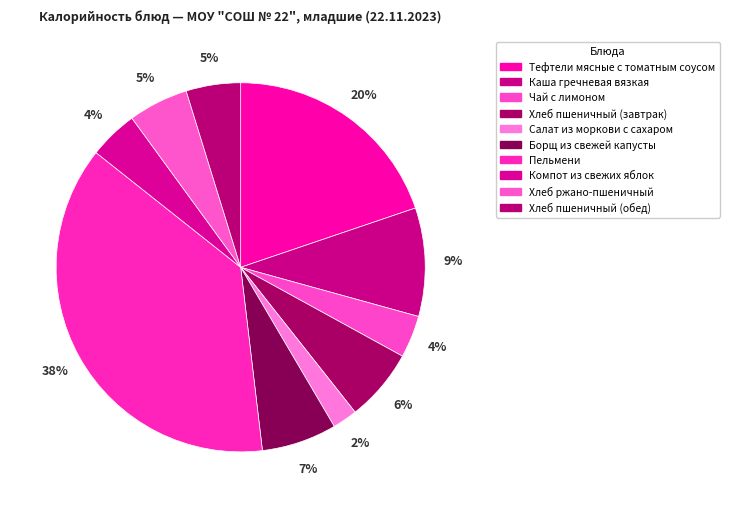

What percentage is the Хлеб пшеничный (обед) slice, to the nearest percent?

5%